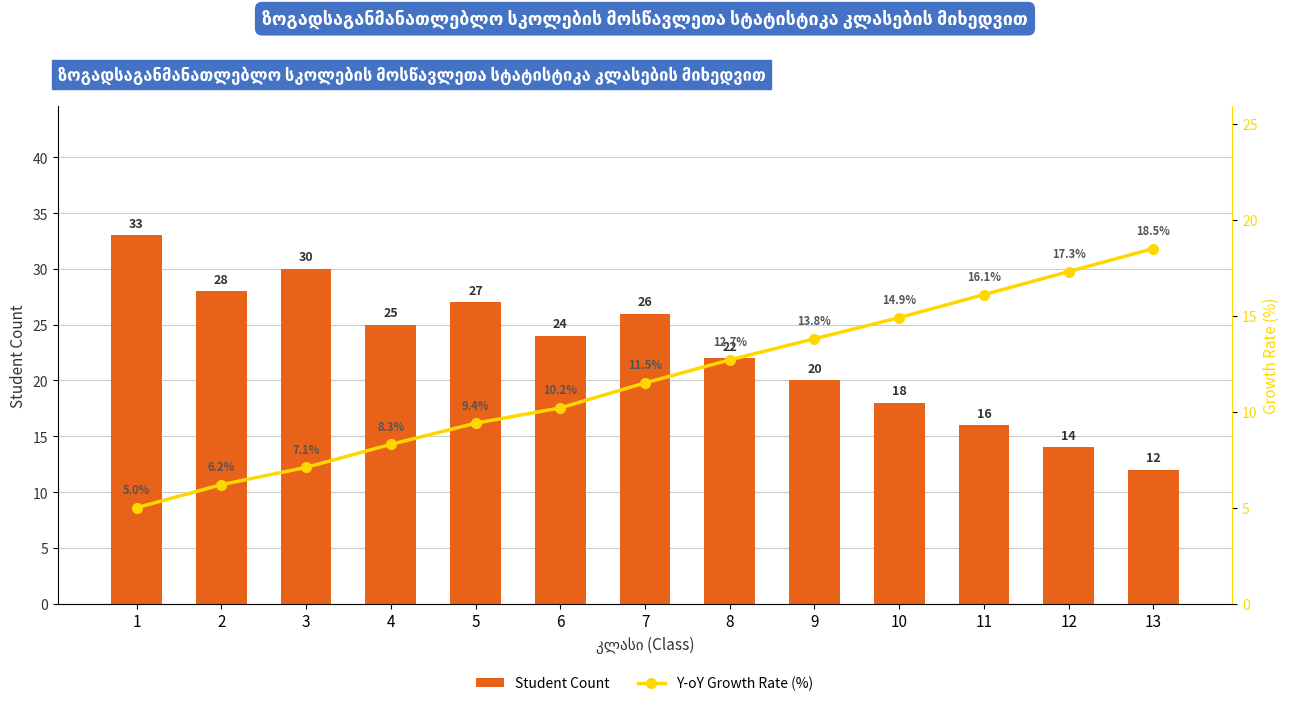

What is the value of the Student Count bar at the 13th from the left?

12